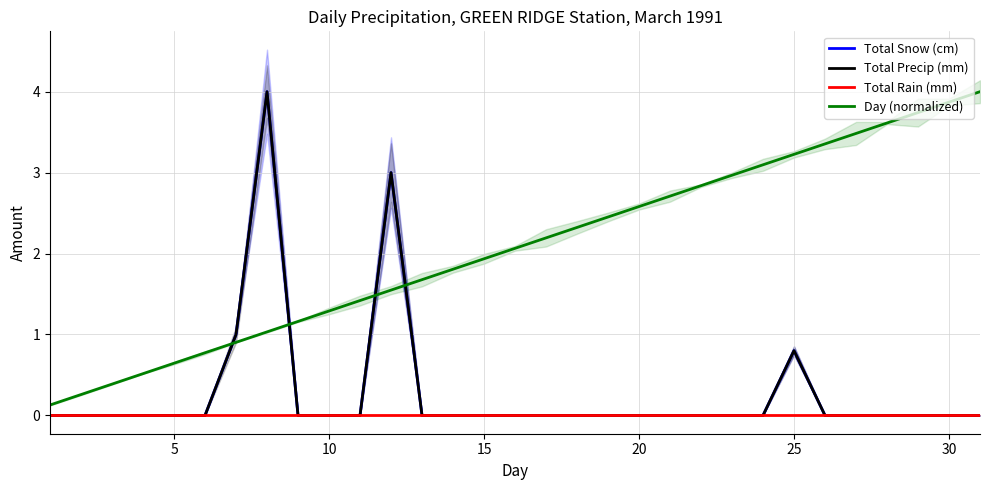

What are all the series names shown in the legend?

Total Snow (cm), Total Precip (mm), Total Rain (mm), Day (normalized)